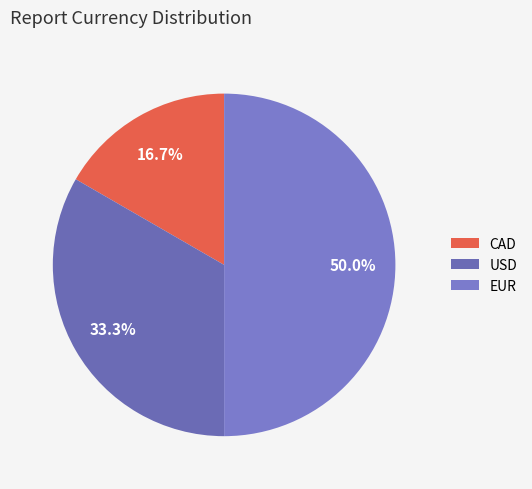

Does USD account for over 50% of the chart?

No